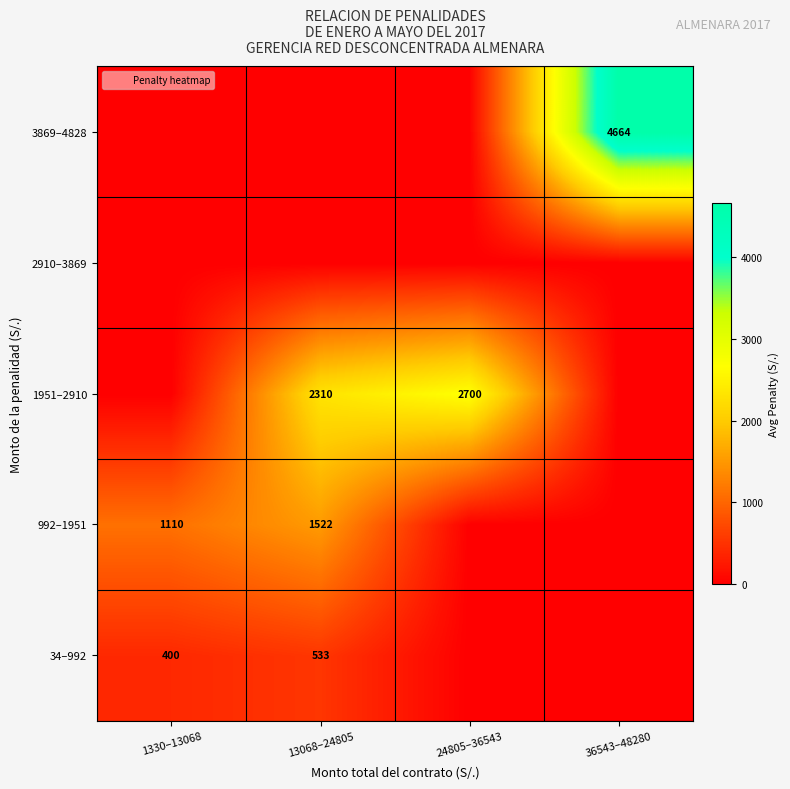

Which series has the largest total across all categories?

1951–2910